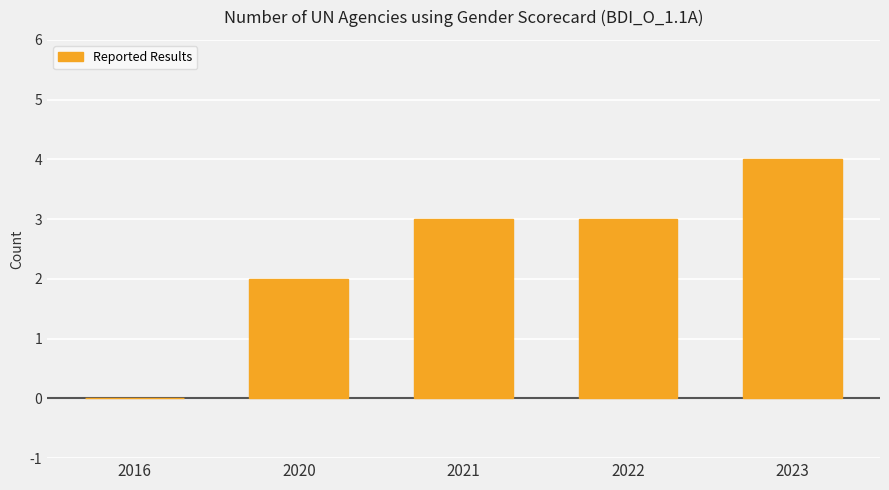

What is the sum of the values at 2016 and 2021?

3